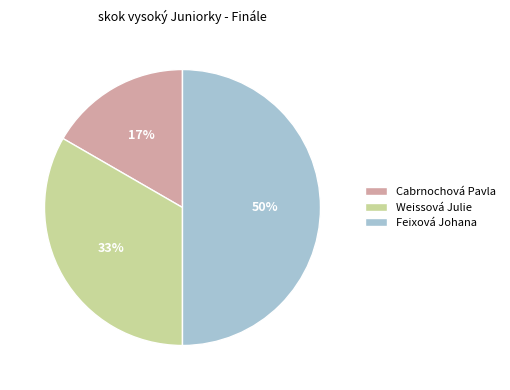

What is the largest slice in the pie chart?

Feixová Johana